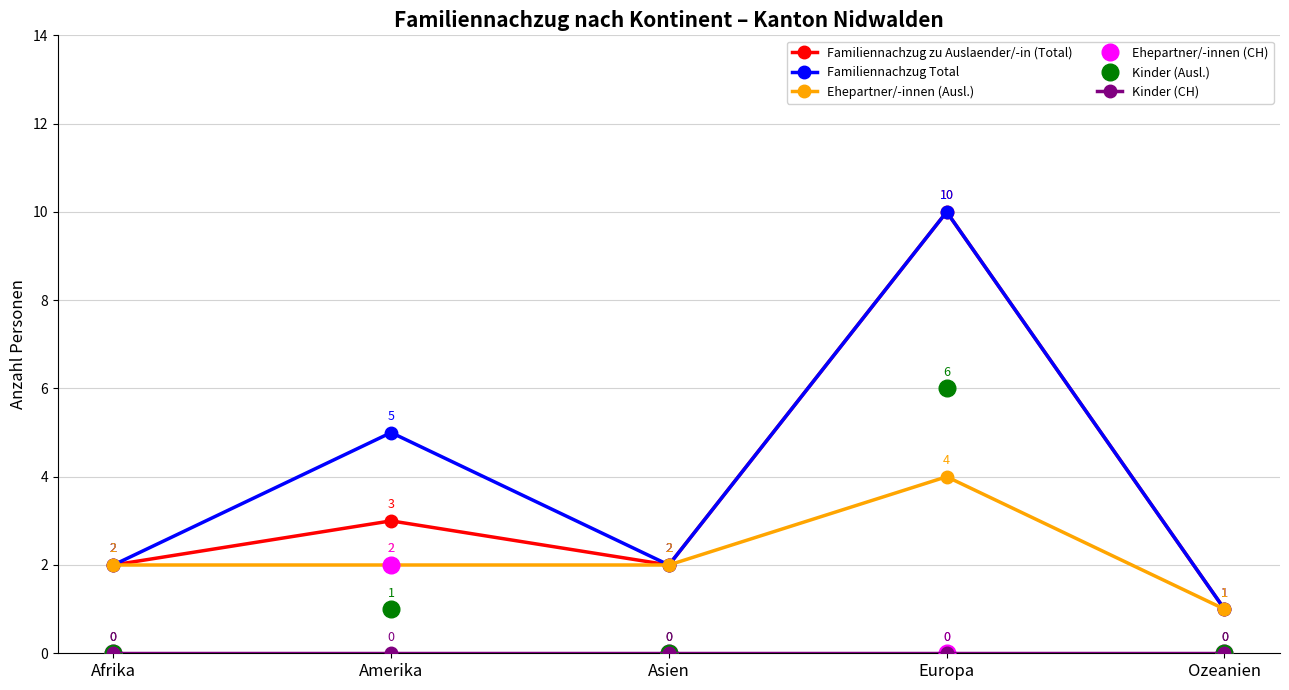

Count the Ehepartner/-innen (Ausl.) values in the range 2 to 3.

3